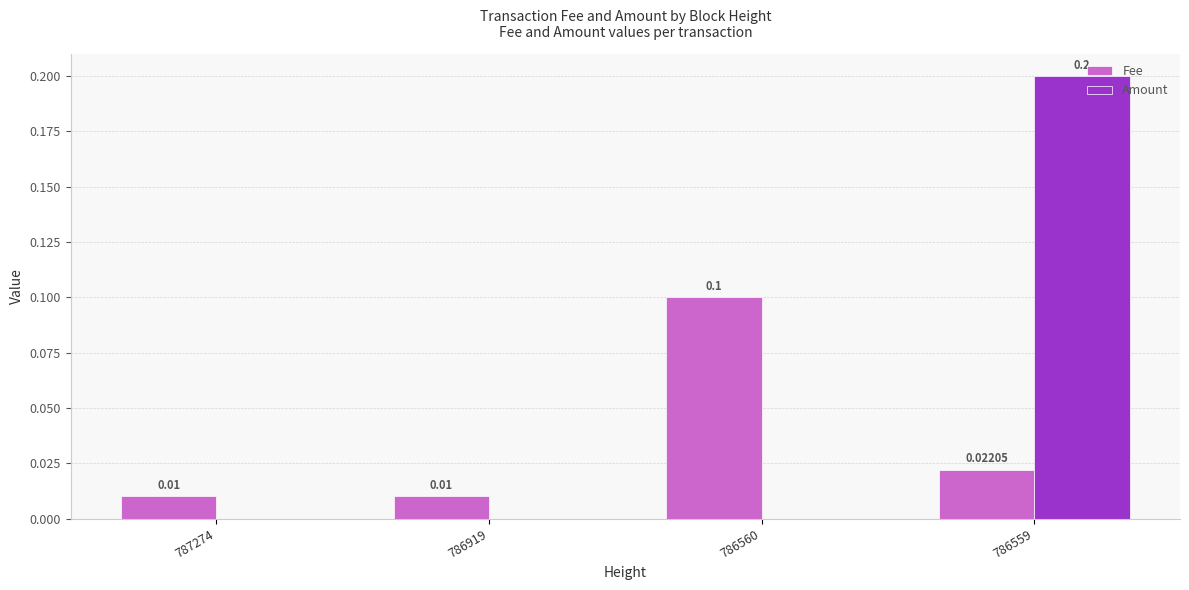

What is the sum of the Fee values at 786560 and 787274?

0.1